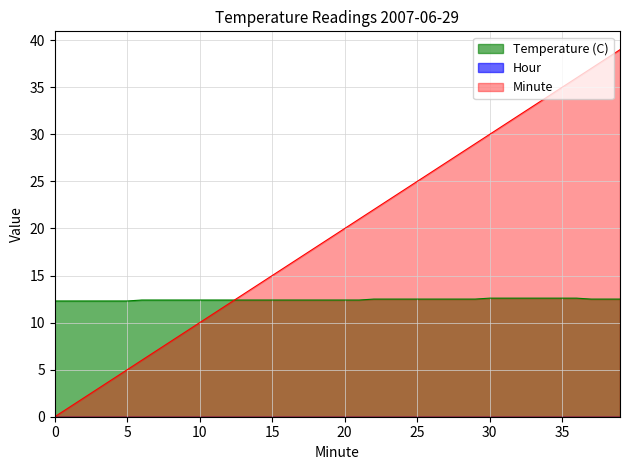

Does the chart display data point markers on the line(s)?

No